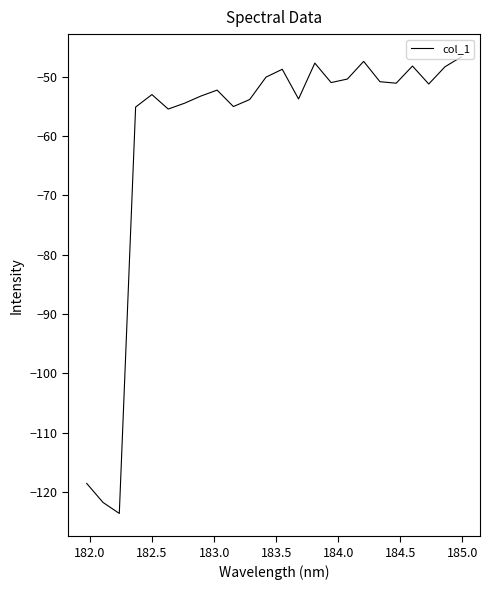

How many lines are shown in the chart?

1